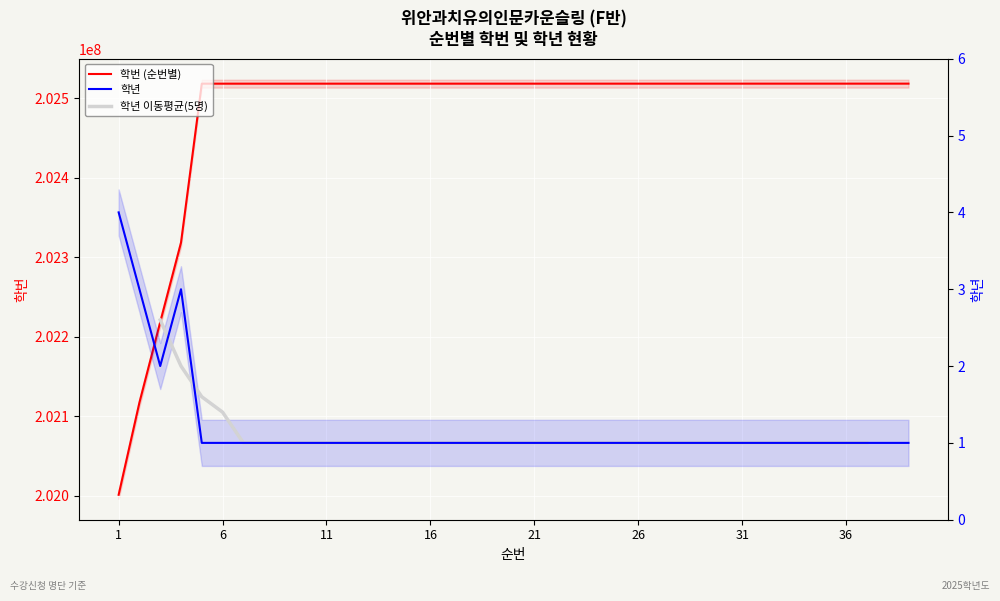

What is the value of the 학년 point at the 27th from the left?

1